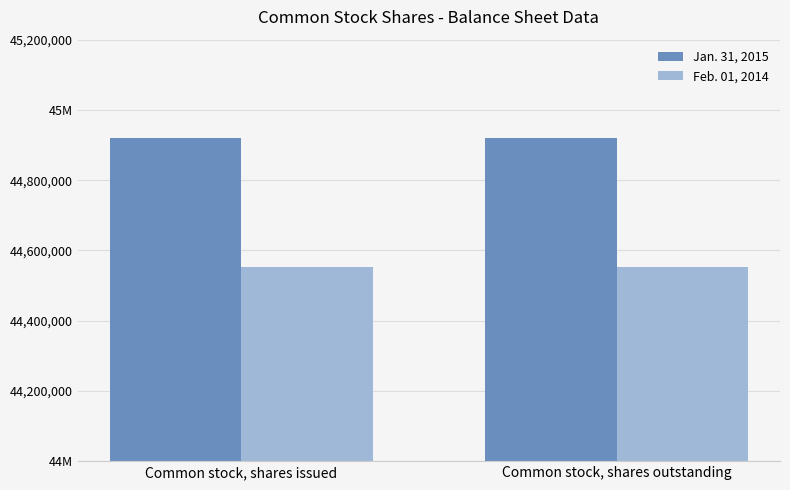

True or false: Feb. 01, 2014 has a value of 44551676 at Common stock, shares outstanding.

True